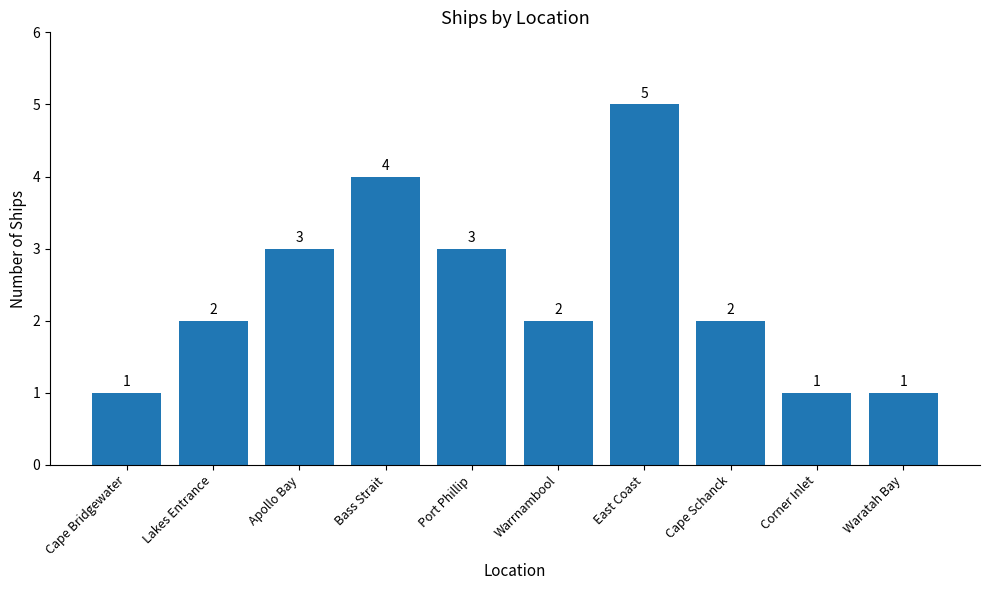

What is the maximum value shown in the chart?

5